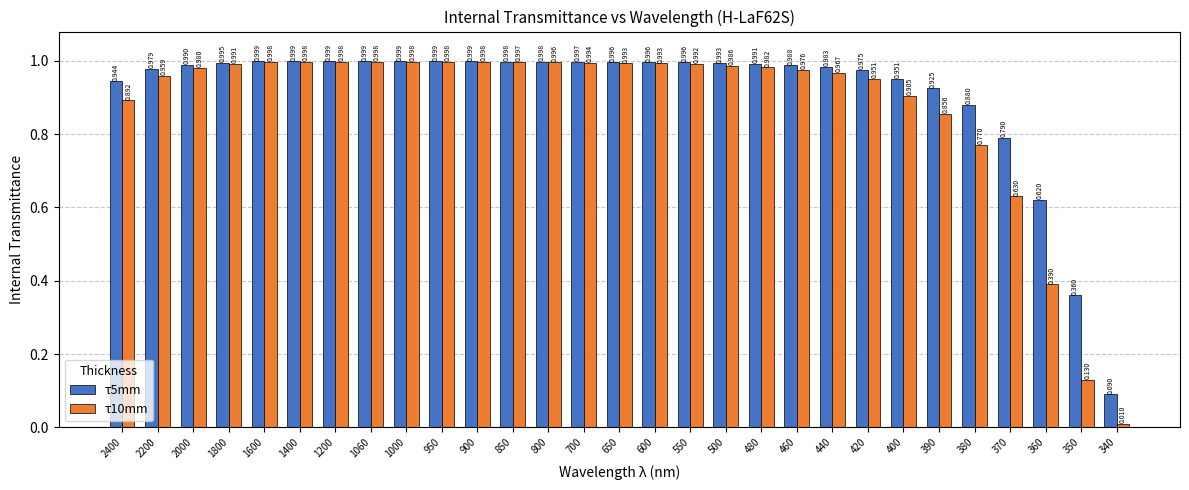

Count the number of categories in the chart.

29